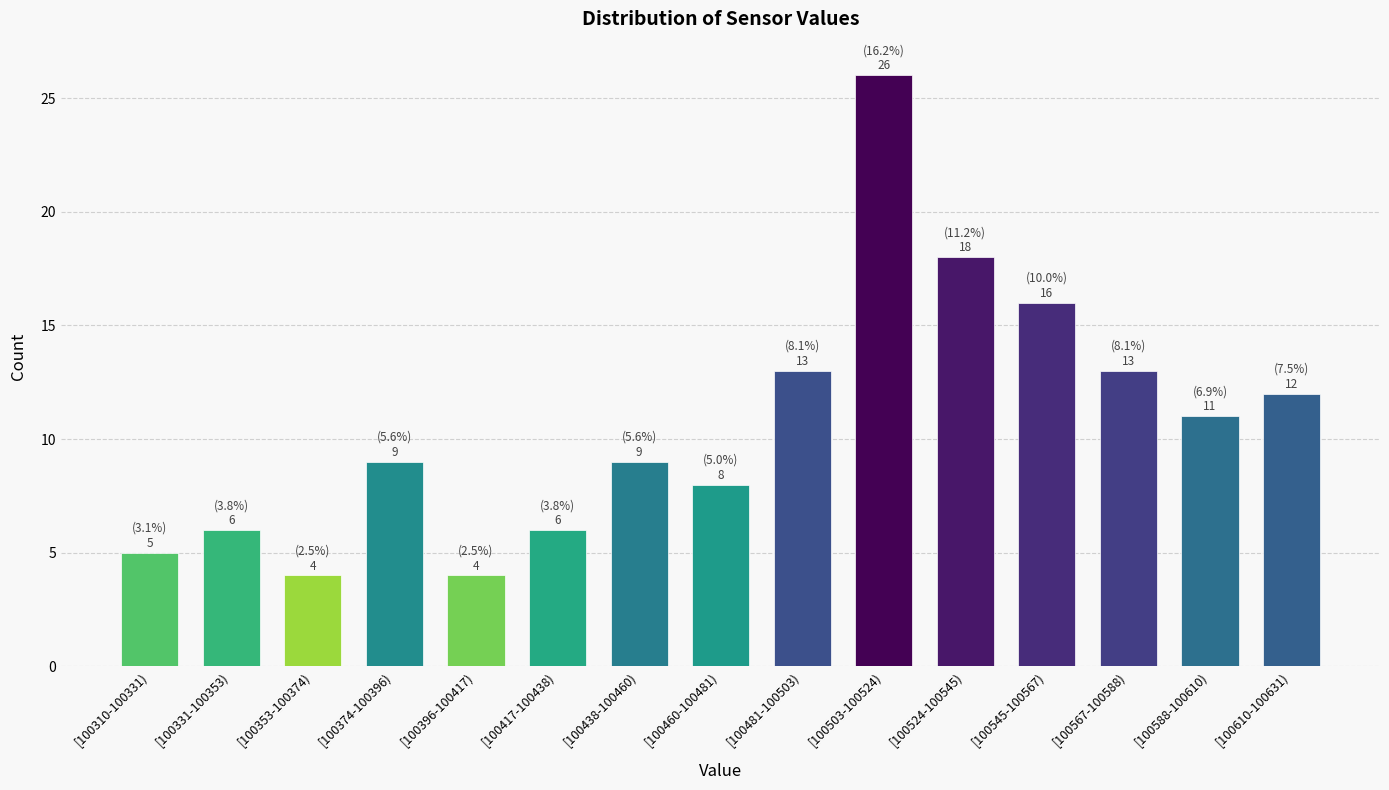

Reading right to left, what are all the values shown in this chart?

12	11	13	16	18	26	13	8	9	6	4	9	4	6	5